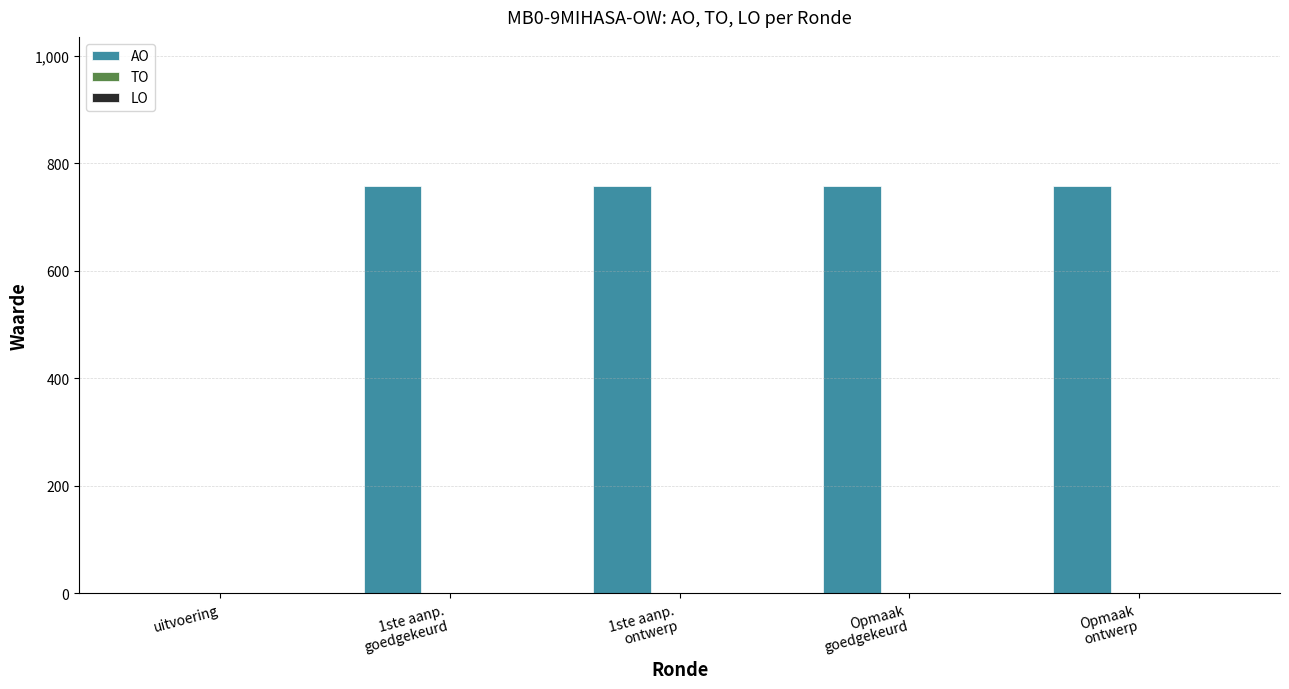

The chart shows a value of -407 at uitvoering. True or false?

False